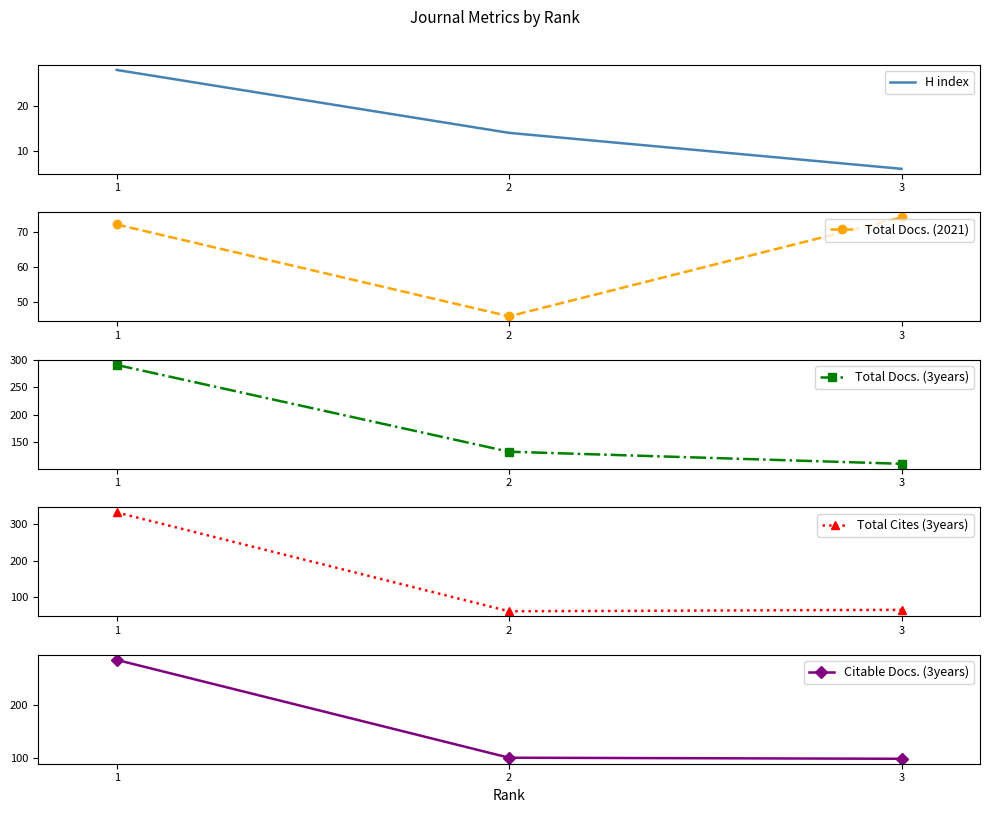

The Total Docs. (3years) series shows 43 at 3. True or false?

False